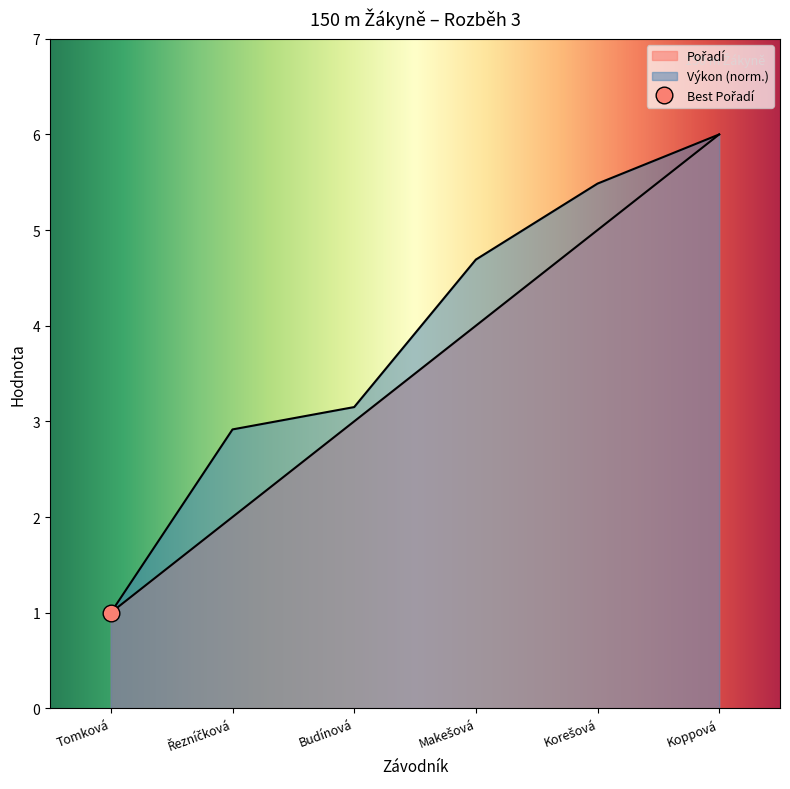

True or false: Pořadí and Výkon cross at least once.

False